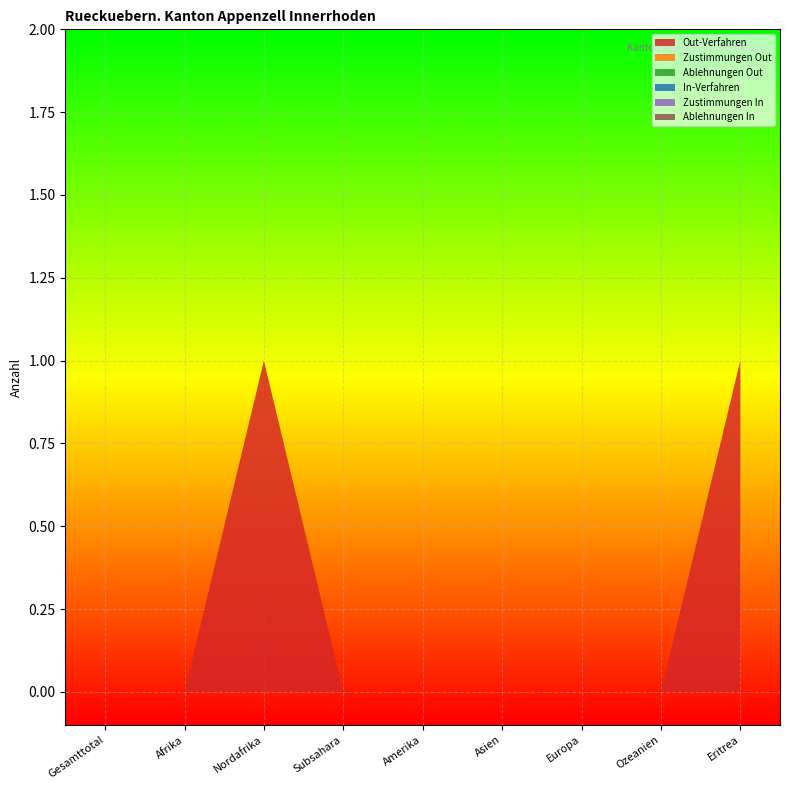

Reading left to right, list all the values displayed in this chart.

Out-Verfahren: 0	0	1	0	0	0	0	0	1
Zustimmungen Out: 0	0	0	0	0	0	0	0	0
Ablehnungen Out: 0	0	0	0	0	0	0	0	0
In-Verfahren: 0	0	0	0	0	0	0	0	0
Zustimmungen In: 0	0	0	0	0	0	0	0	0
Ablehnungen In: 0	0	0	0	0	0	0	0	0